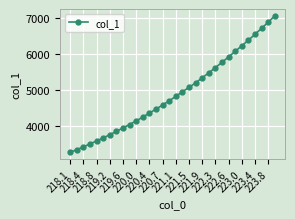

What is the maximum value shown in the chart?

7062.2